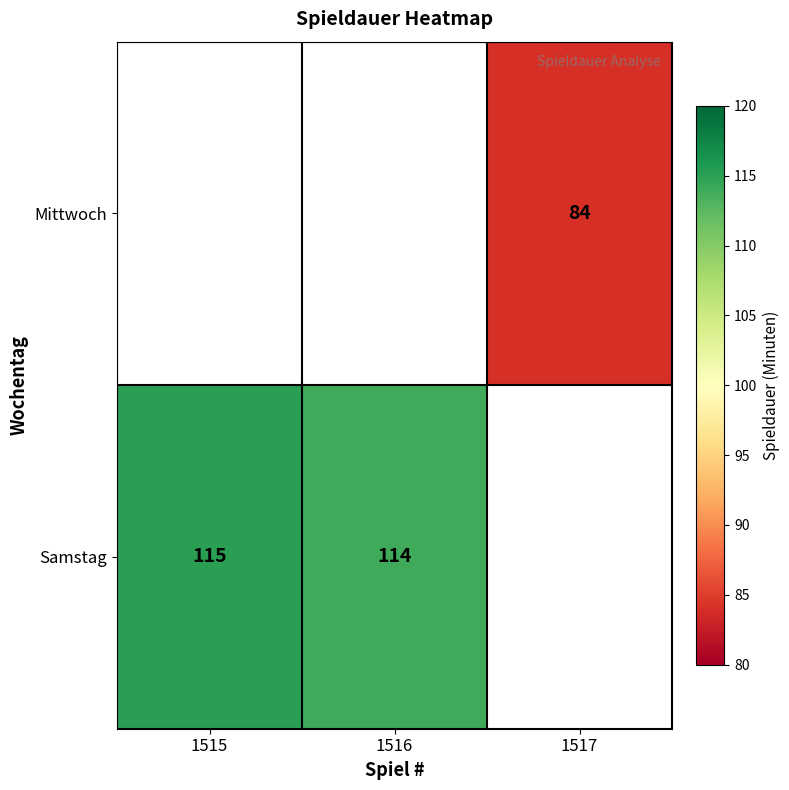

How many distinct data groups are displayed?

2